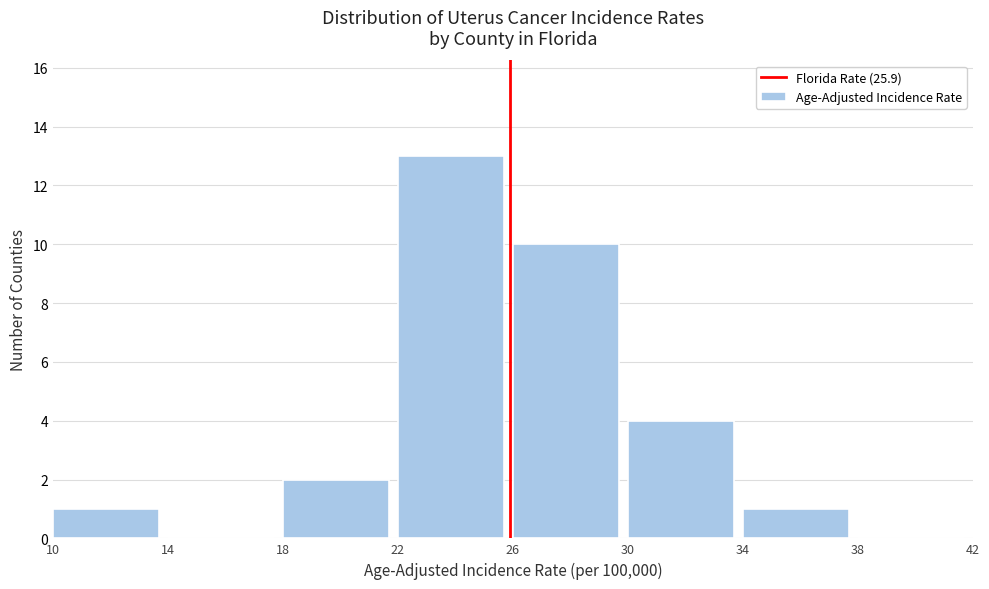

Reading left to right, list every bar in this chart as the range it spans on the x-axis followed by its height. The values are not printed on the chart, so give them approximately, as read against the axis.

10 to 14: 1
14 to 18: 0
18 to 22: 2
22 to 26: 13
26 to 30: 10
30 to 34: 4
34 to 38: 1
38 to 42: 0